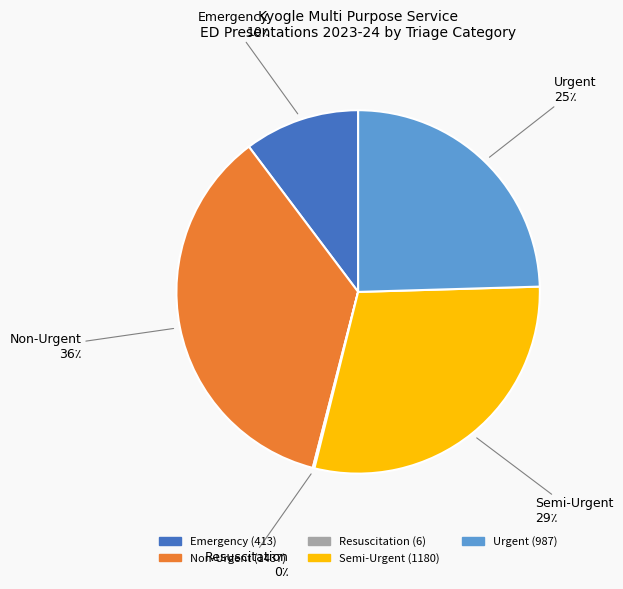

What is the ratio of the value at Non-Urgent to the value at Semi-Urgent?

1.2